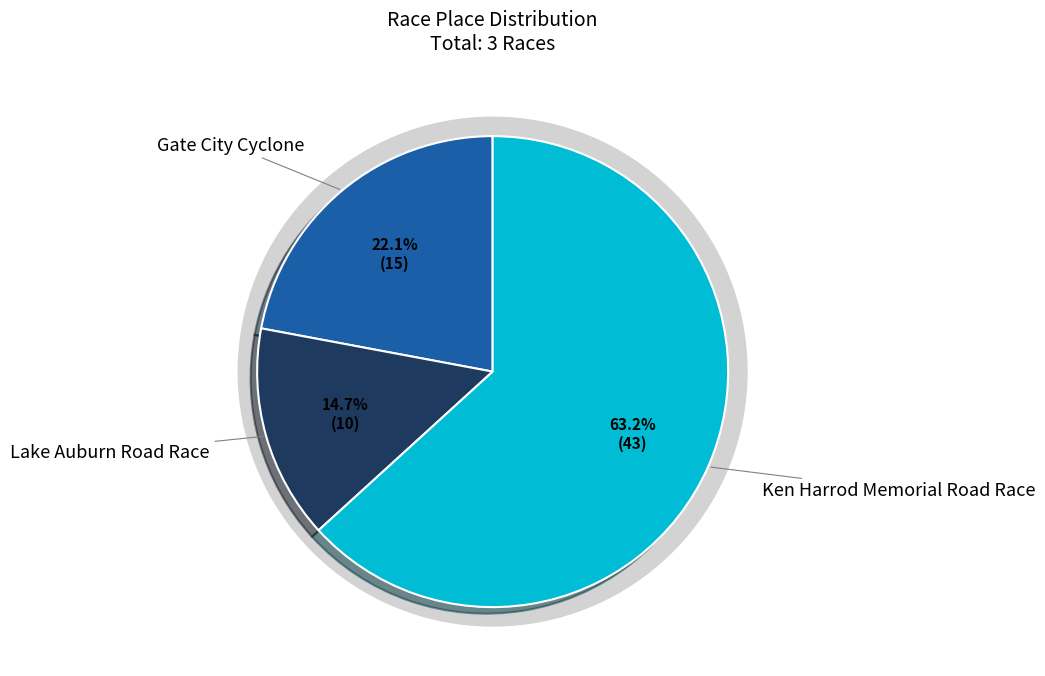

To the nearest percent, what is the combined percentage of Gate City Cyclone and Ken Harrod Memorial Road Race?

85%